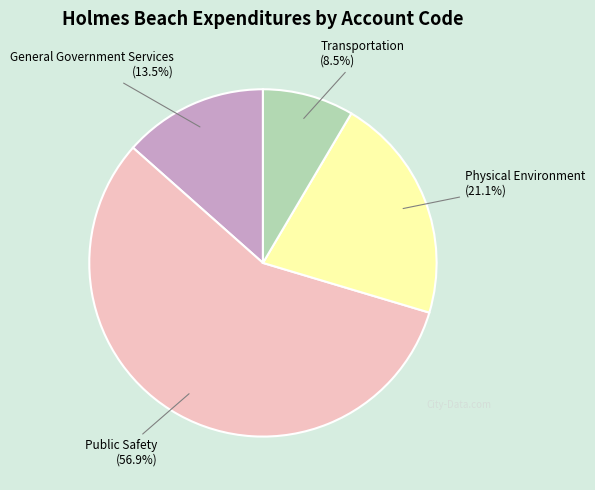

Is there any slice that represents more than half of the pie?

Yes